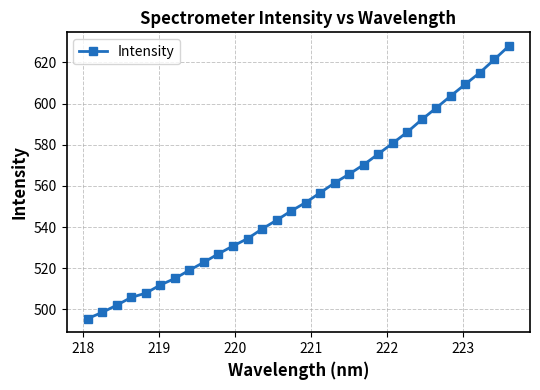

What is the sum of all values?

16618.2